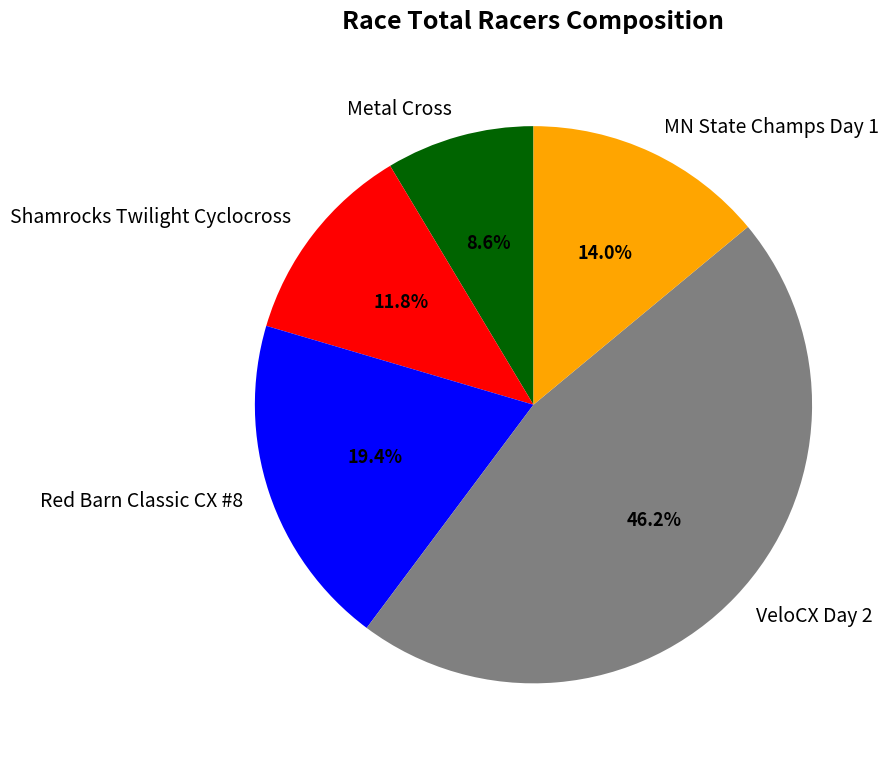

Which category has the biggest portion of the pie?

VeloCX Day 2